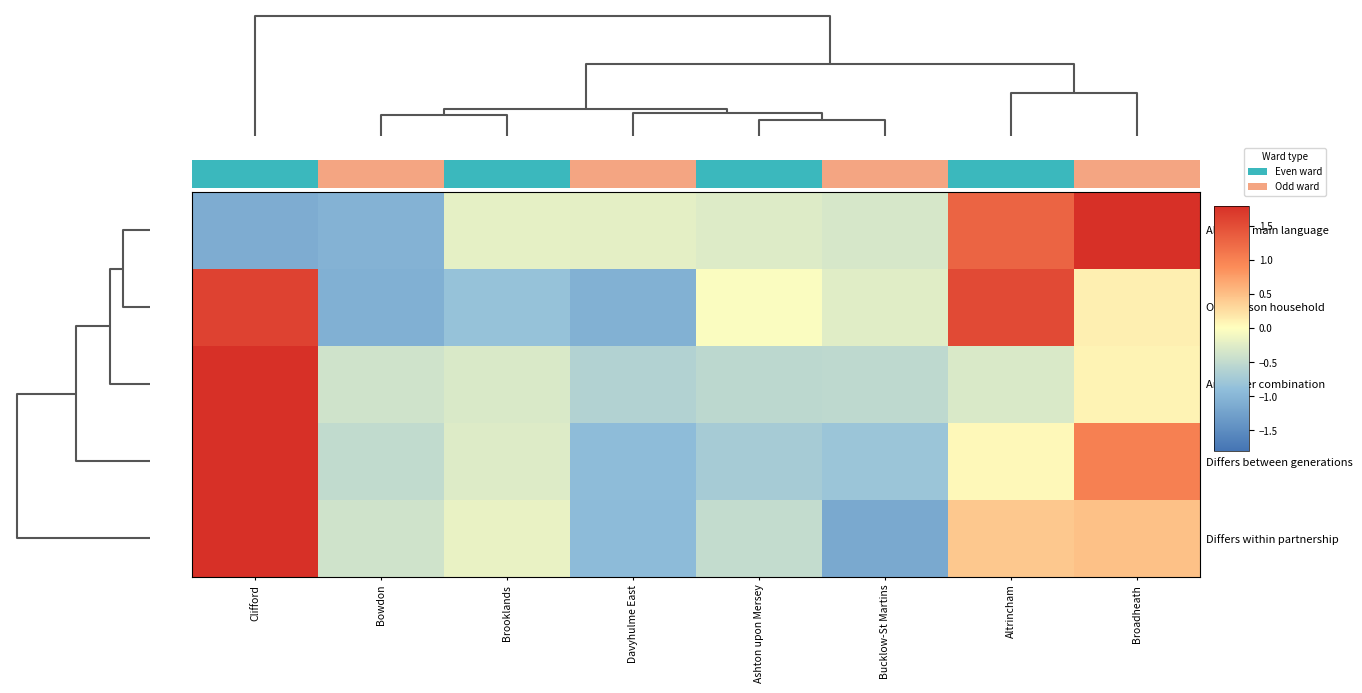

What is the highest value of the One-person household series?

1.6